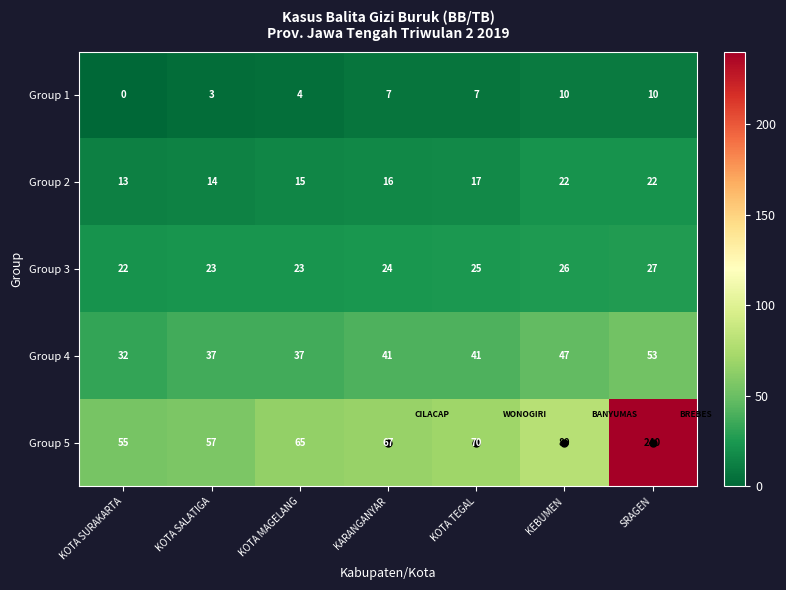

What is the difference between the Group 4 values at KARANGANYAR and KOTA SALATIGA?

4